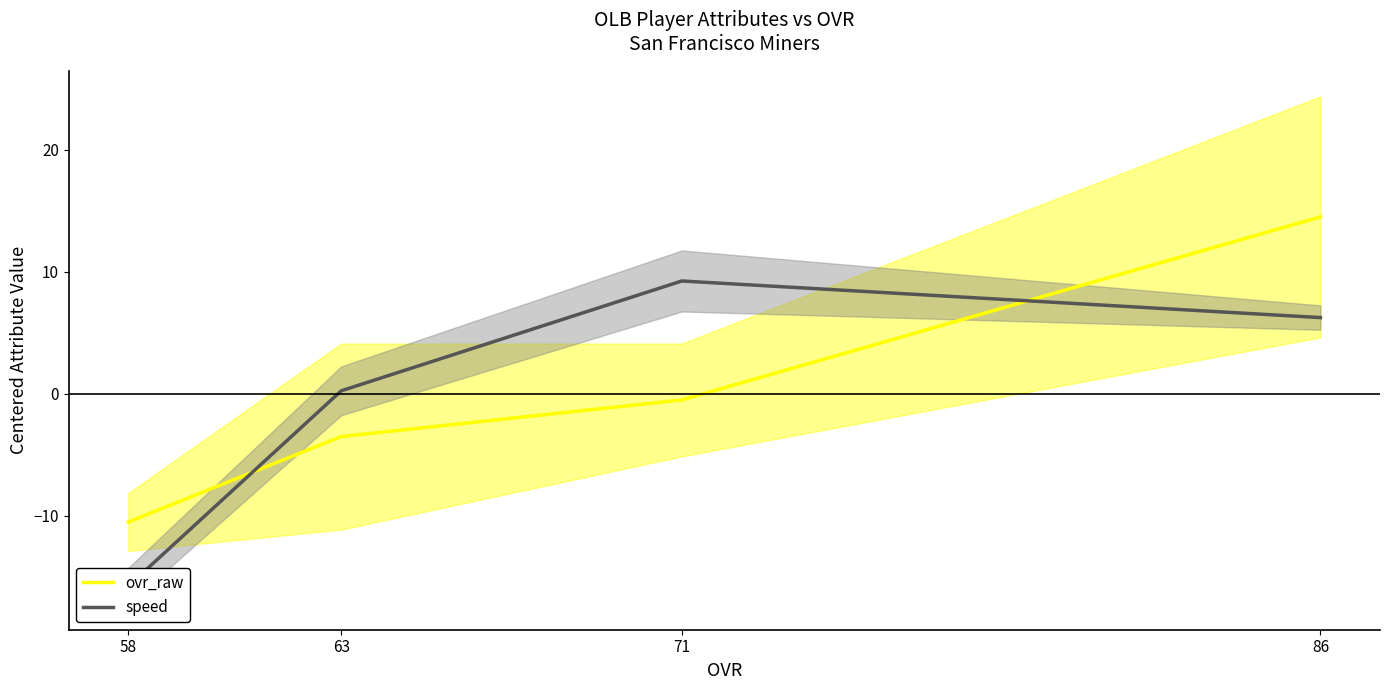

What is the total value across all series at 63?

-3.2